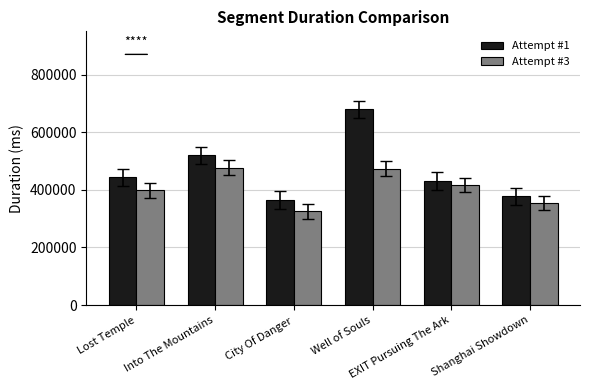

True or false: Attempt #1 has a value of 377916 at Shanghai Showdown.

True